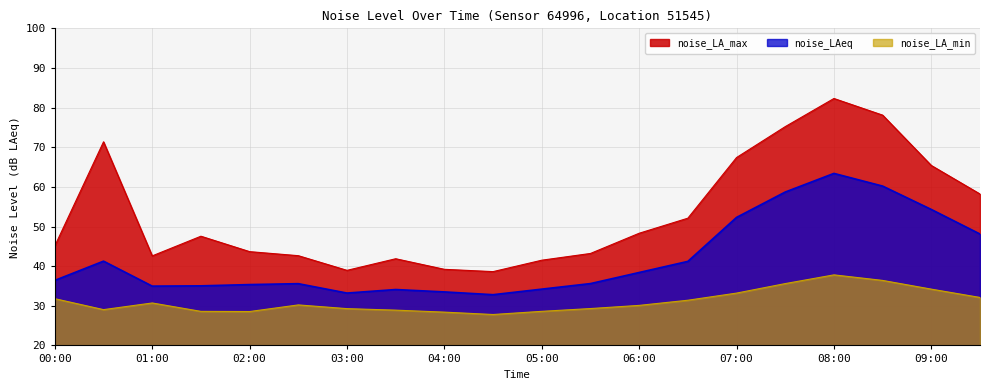

List the labels in order of noise_LA_min value, largest first.

08:00, 08:30, 07:30, 09:00, 07:00, 09:30, 00:00, 06:30, 01:00, 02:30, 06:00, 05:30, 03:00, 00:30, 03:30, 05:00, 01:30, 02:00, 04:00, 04:30